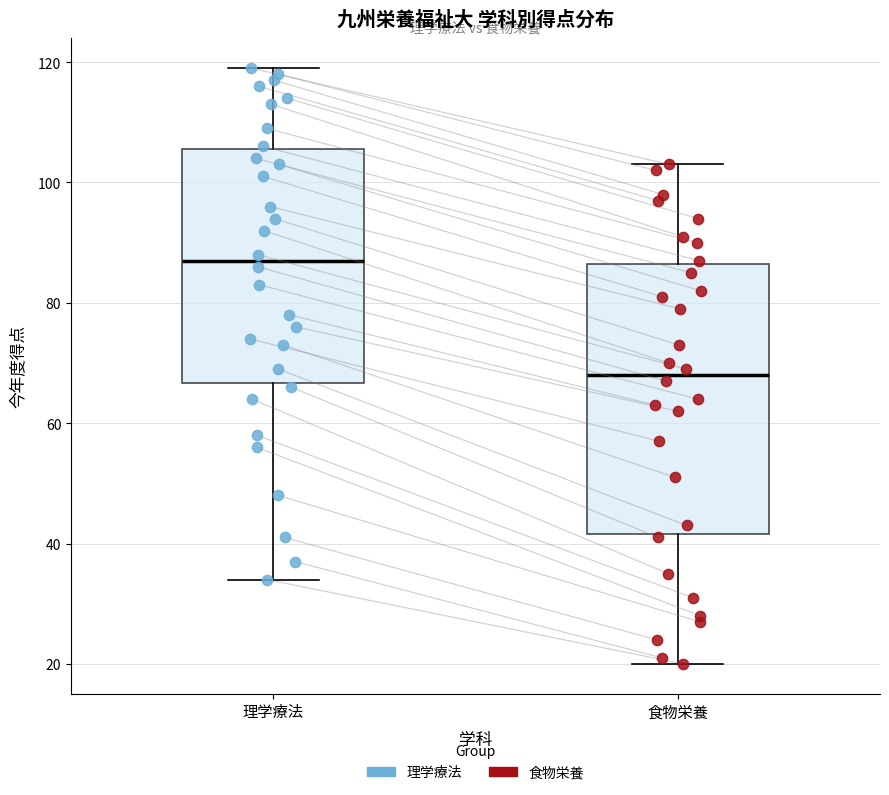

Where does the median line of the box for 食物栄養 sit on the y-axis? The values are not printed on the chart, so give them approximately, as read against the axis.

68